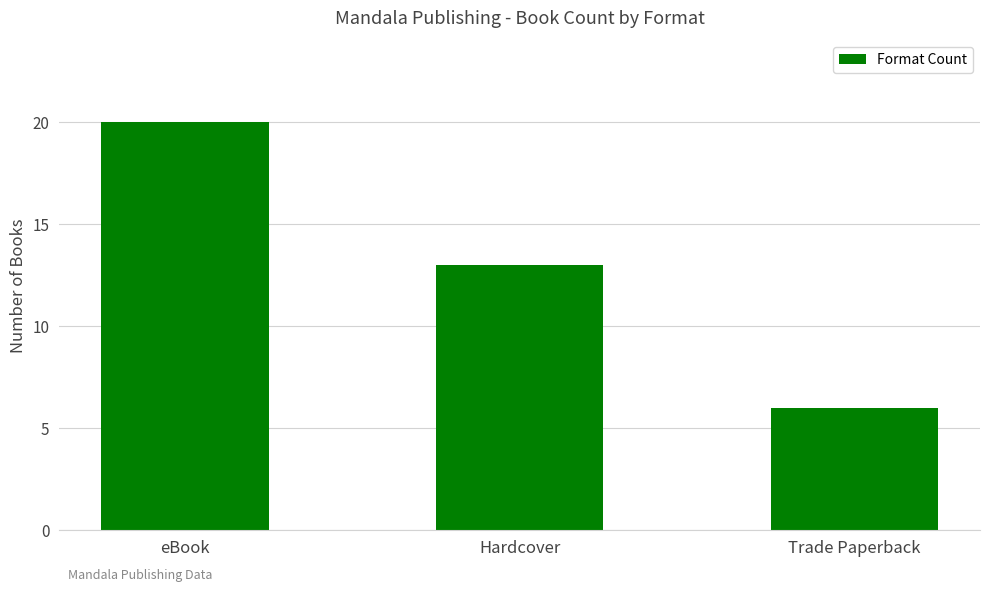

Which label corresponds to the smallest value in the chart?

Trade Paperback